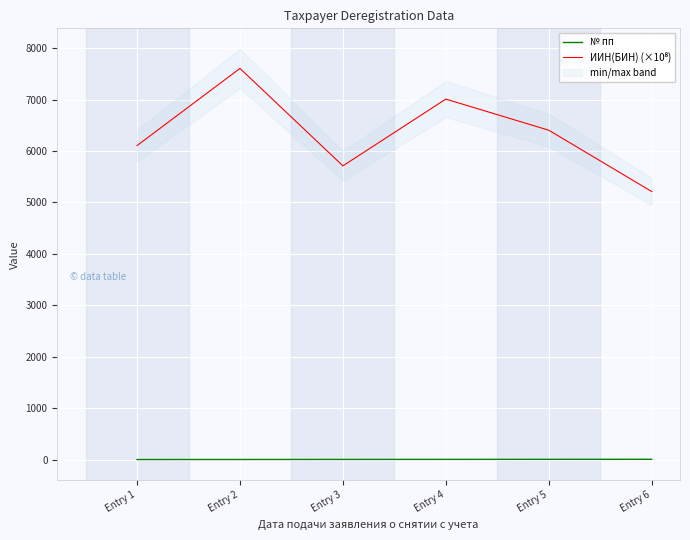

How many categories are shown in the chart?

6